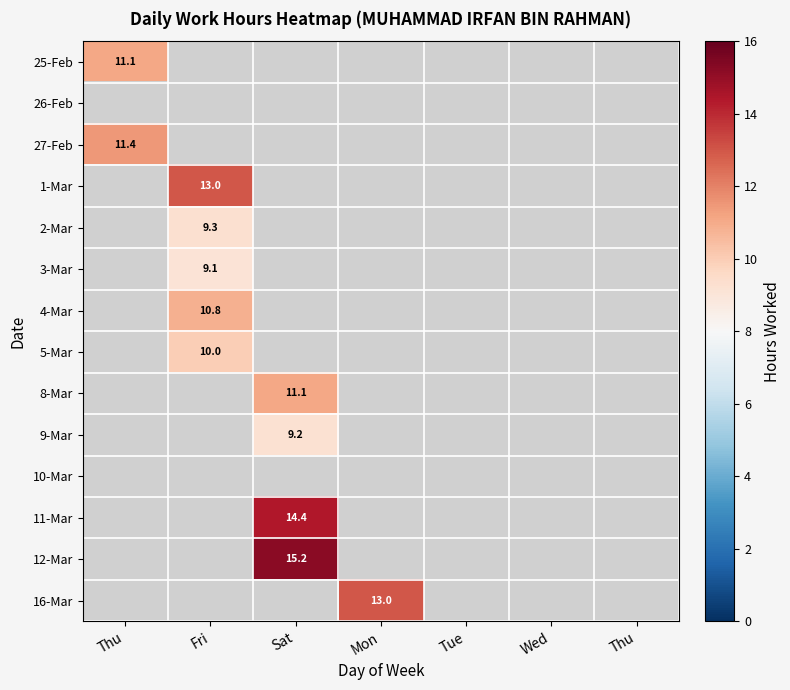

The 11-Mar series shows 0.0 at Tue. True or false?

True